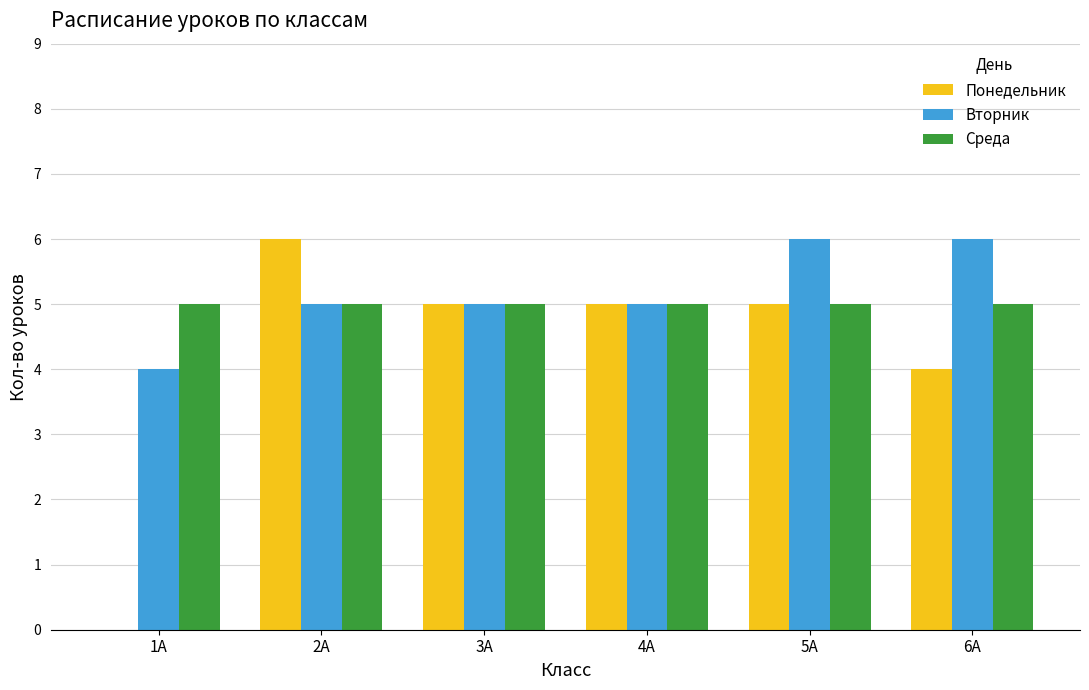

Reading left to right, transcribe all the data shown in this chart.

Понедельник: 0	6	5	5	5	4
Вторник: 4	5	5	5	6	6
Среда: 5	5	5	5	5	5